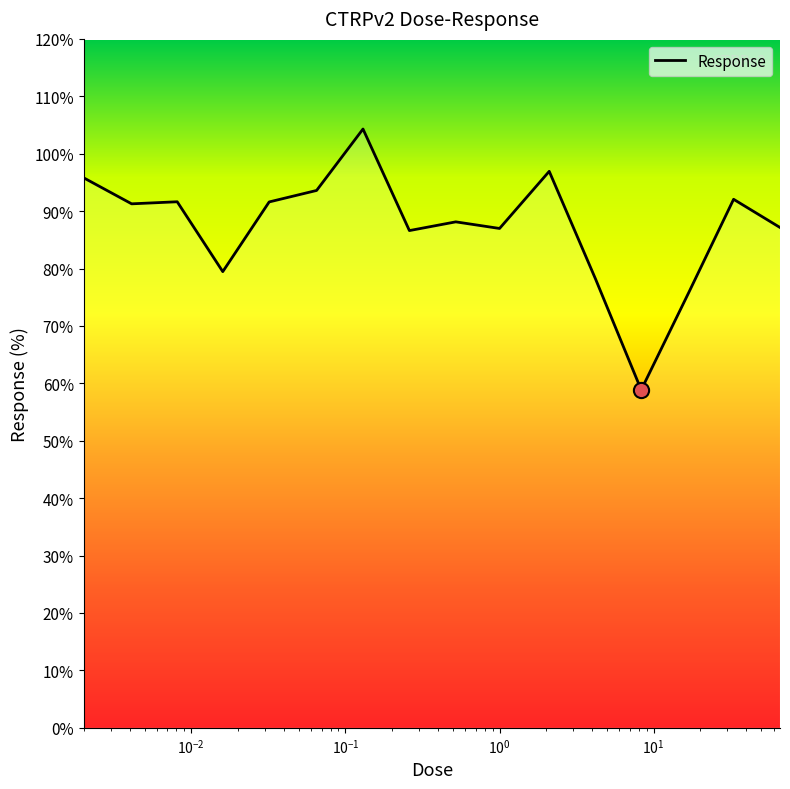

What is the difference between the maximum and minimum values?

45.4